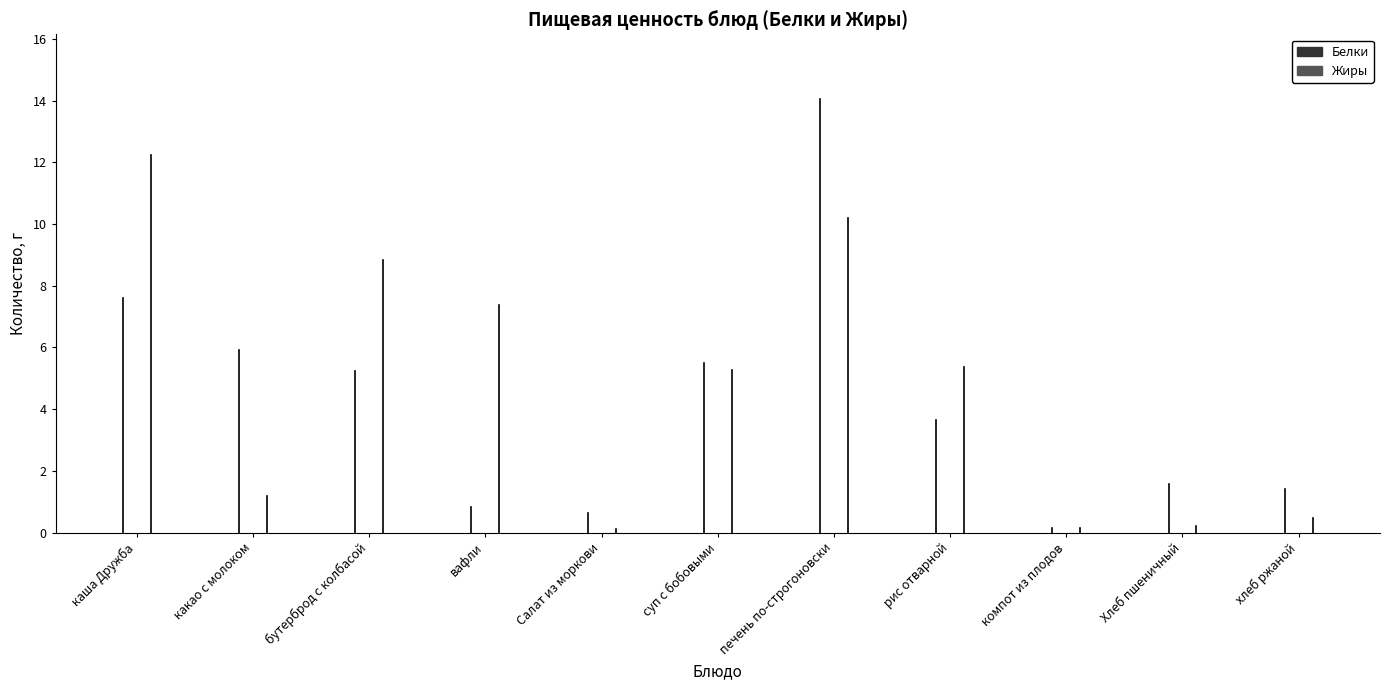

Is it true that Жиры equals 0.1 at компот из плодов?

True